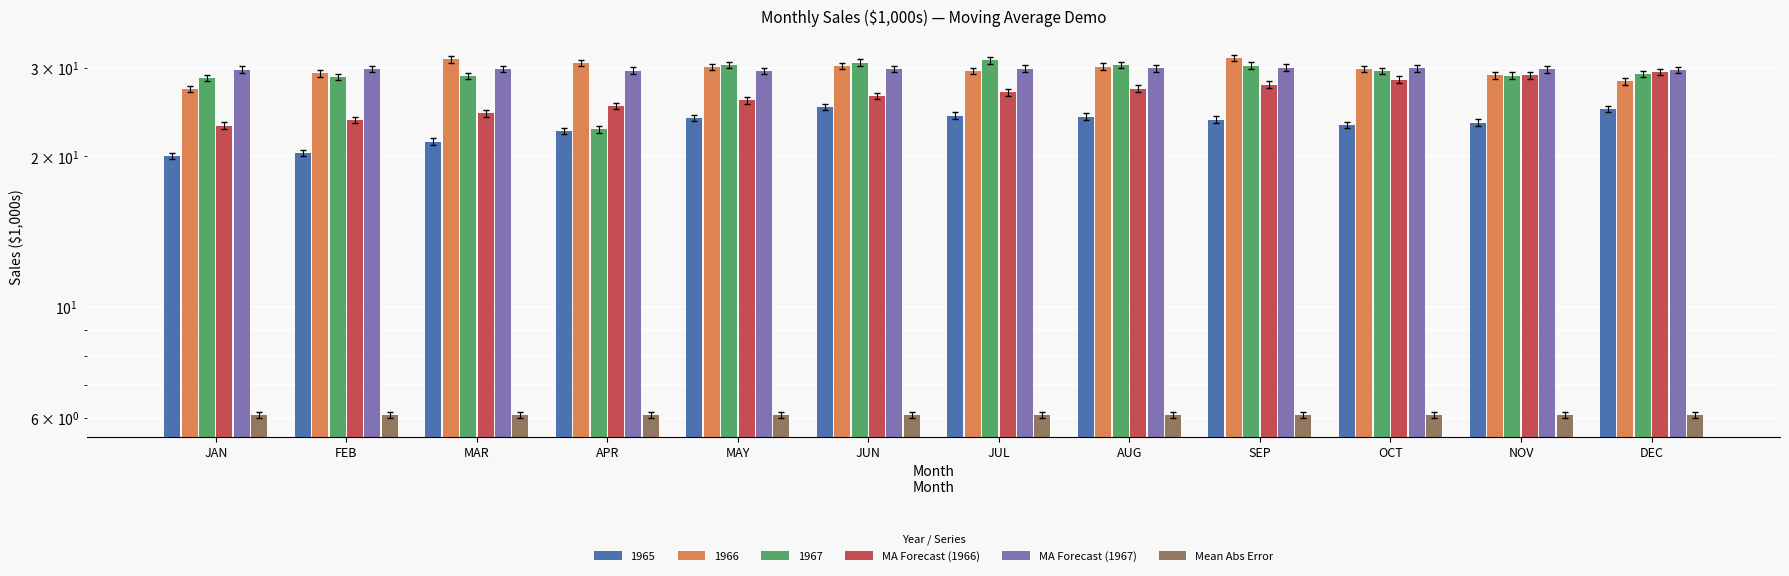

What is the spread (max minus min) of values at MAY?

23.6